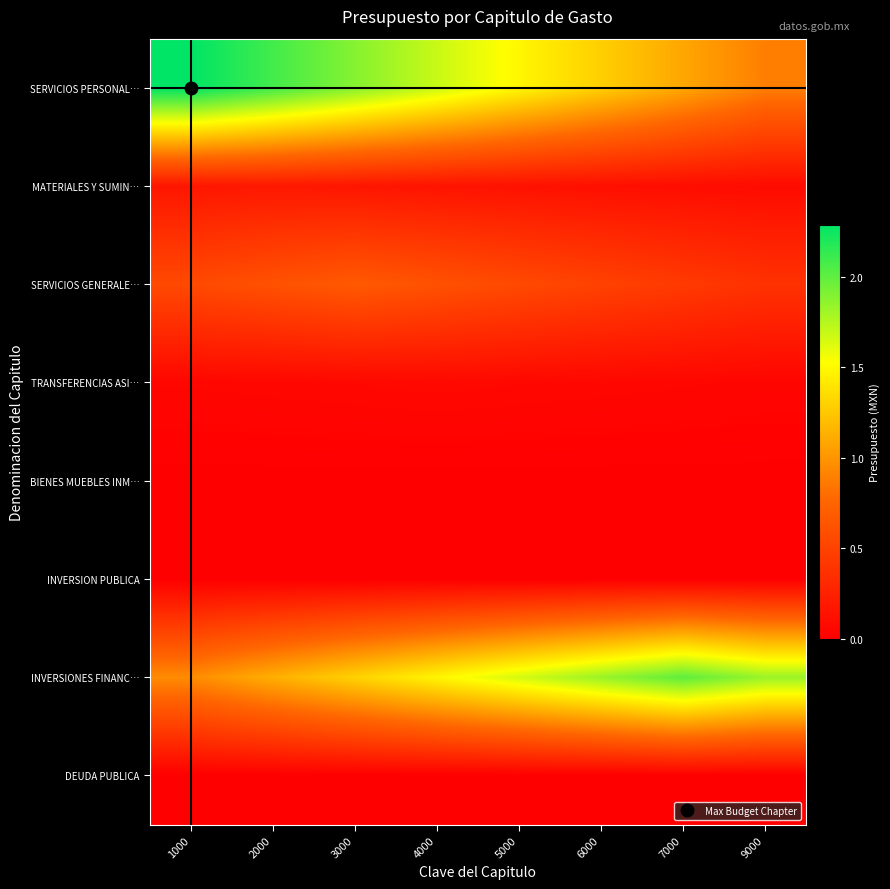

How many series are shown in this chart?

8